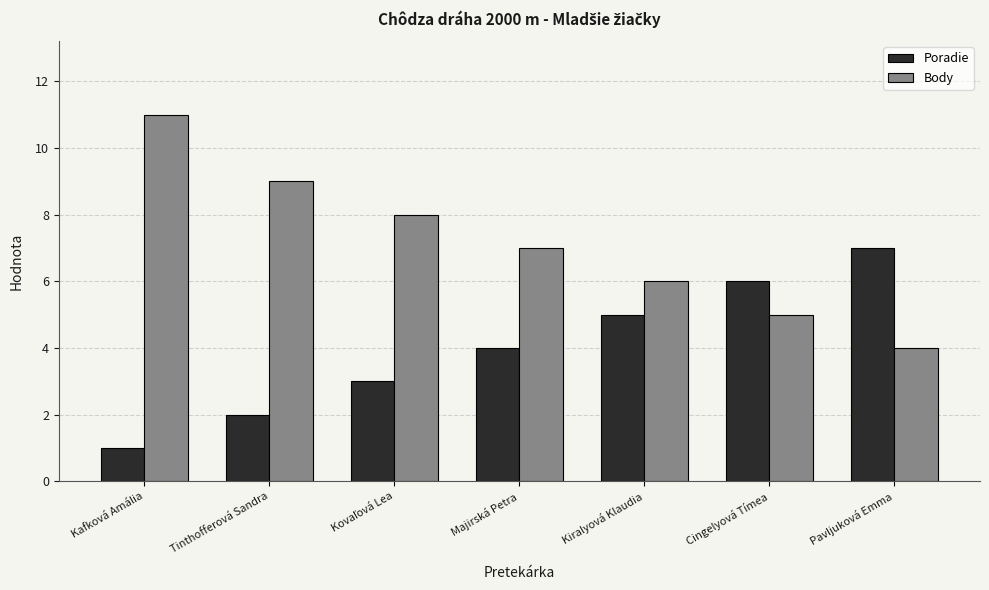

Which category has the lowest value across all series?

Kafková Amália